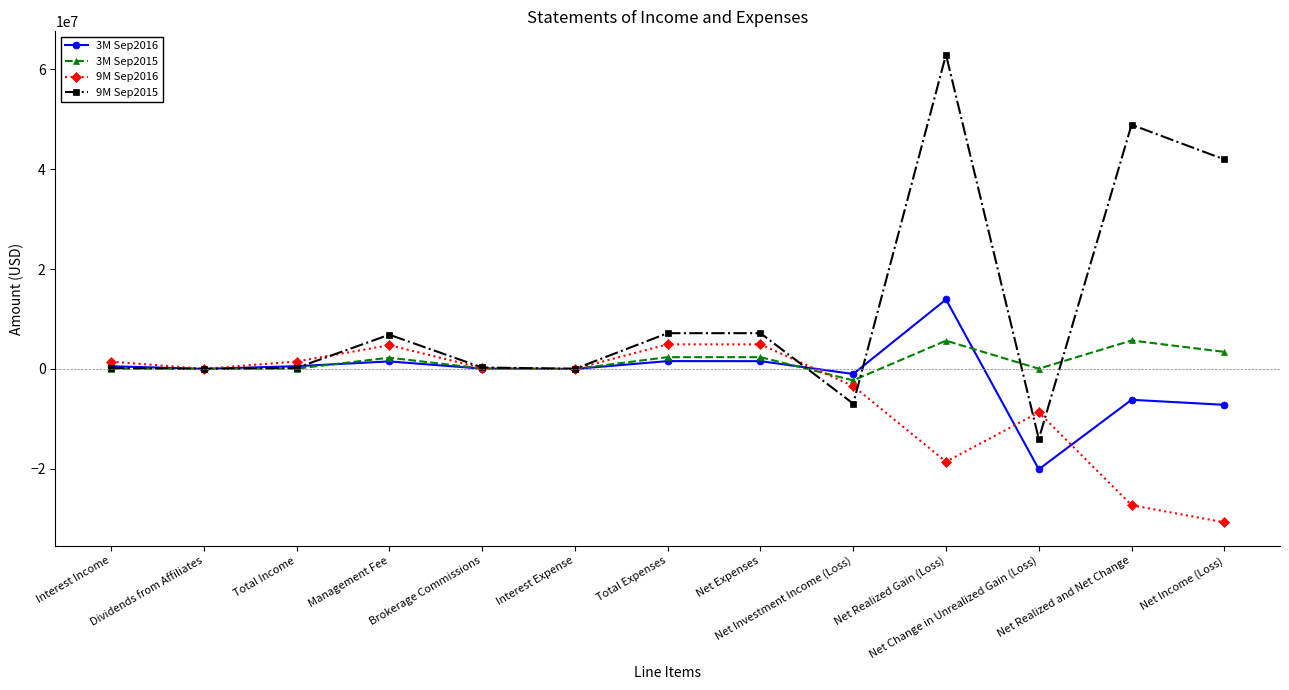

Which series has the largest total across all categories?

9M Sep2015